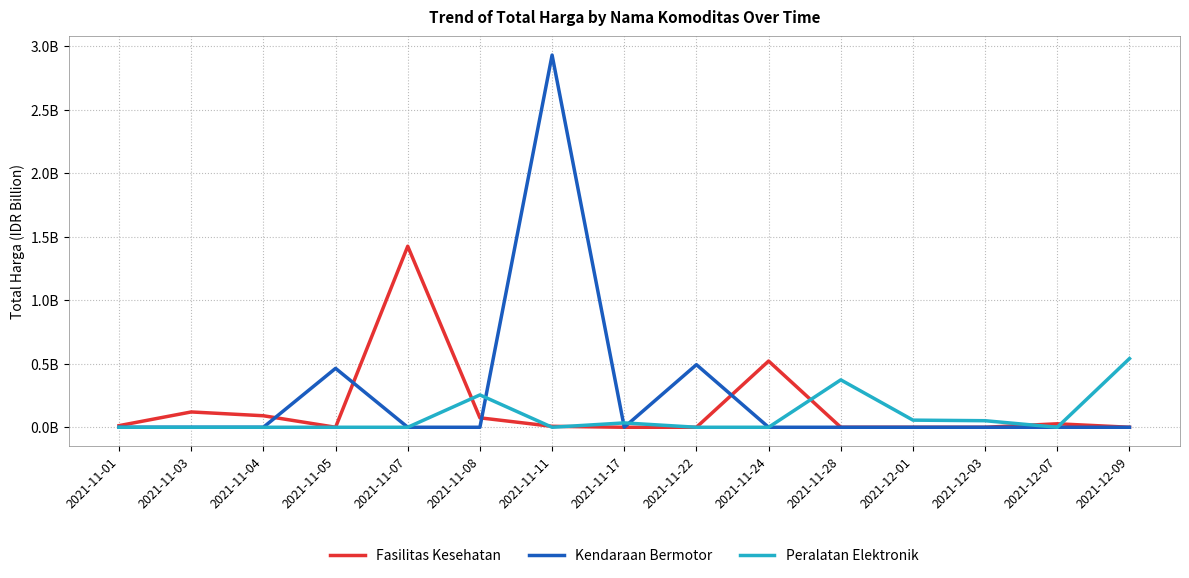

What is the difference between the second highest and minimum values in the Fasilitas Kesehatan series?

0.5